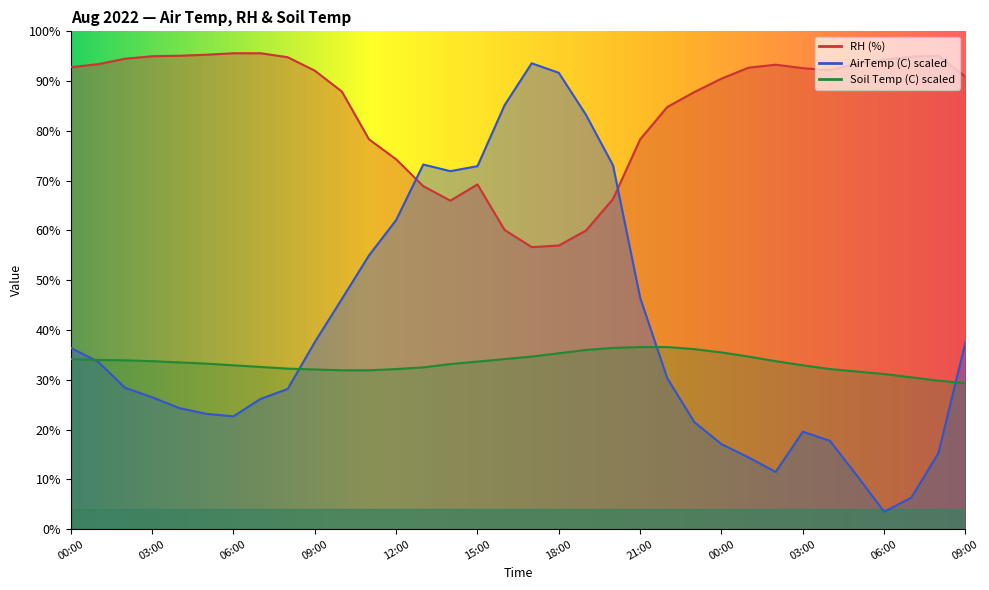

What is the difference between the highest and lowest values at 01:00?

59.7